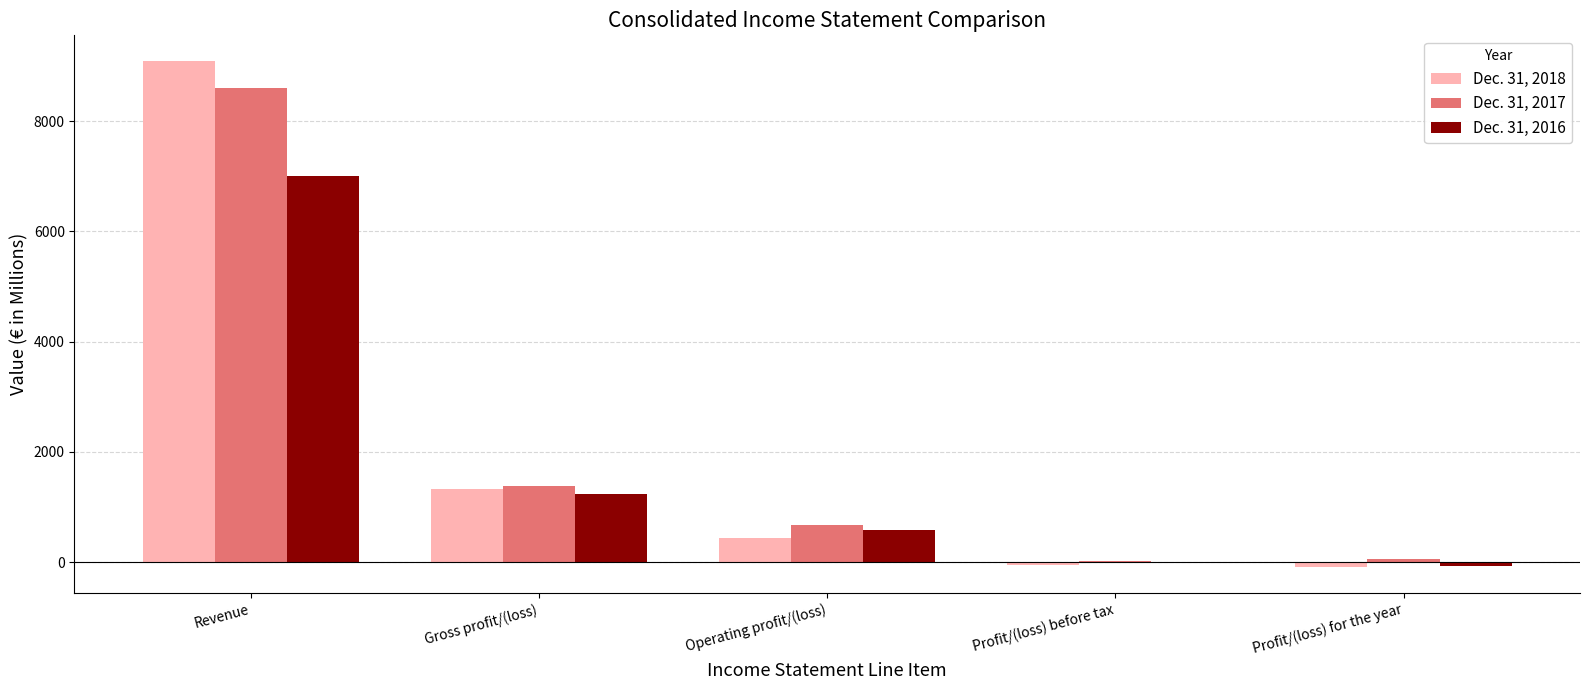

At which category does the chart reach its peak across all series?

Revenue